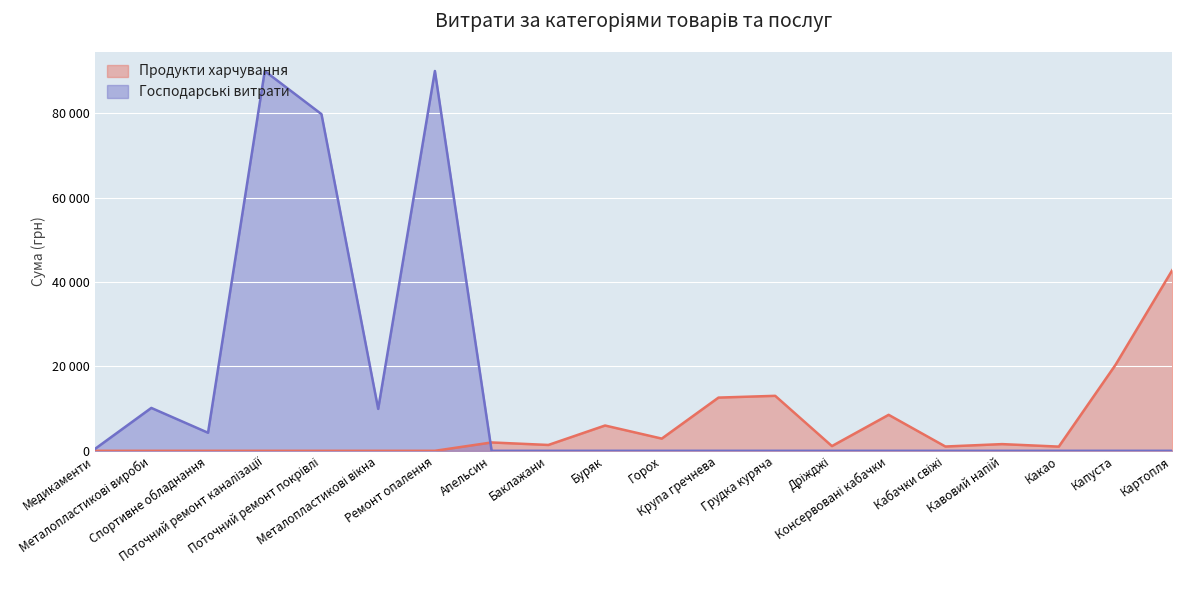

Rank the series by their average value, from highest to lowest.

Господарські витрати, Продукти харчування